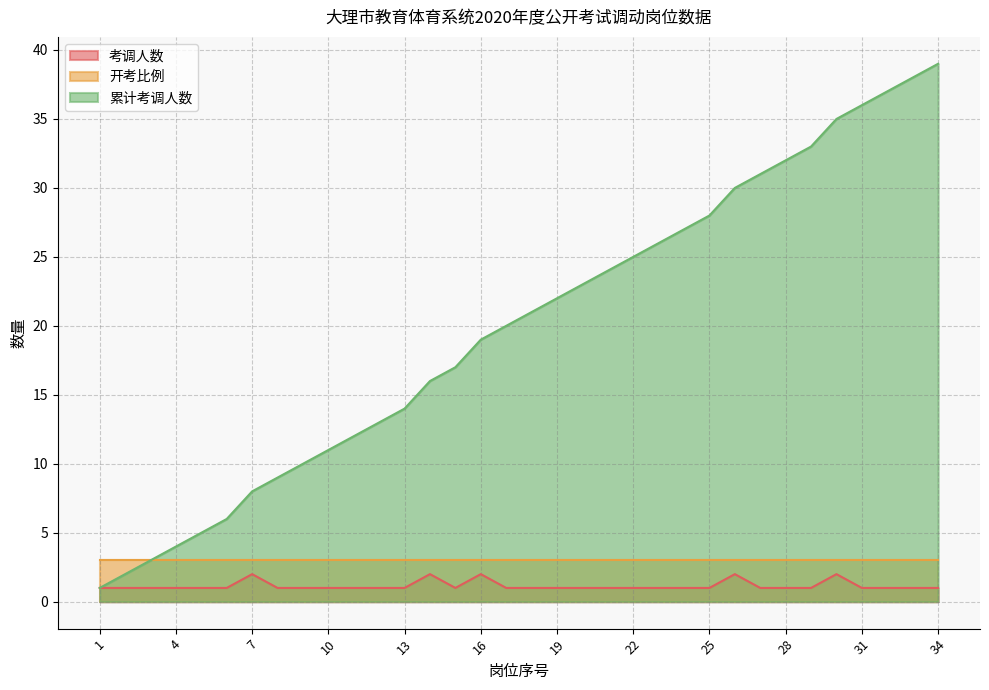

At which category is the sum across all series the highest?

34